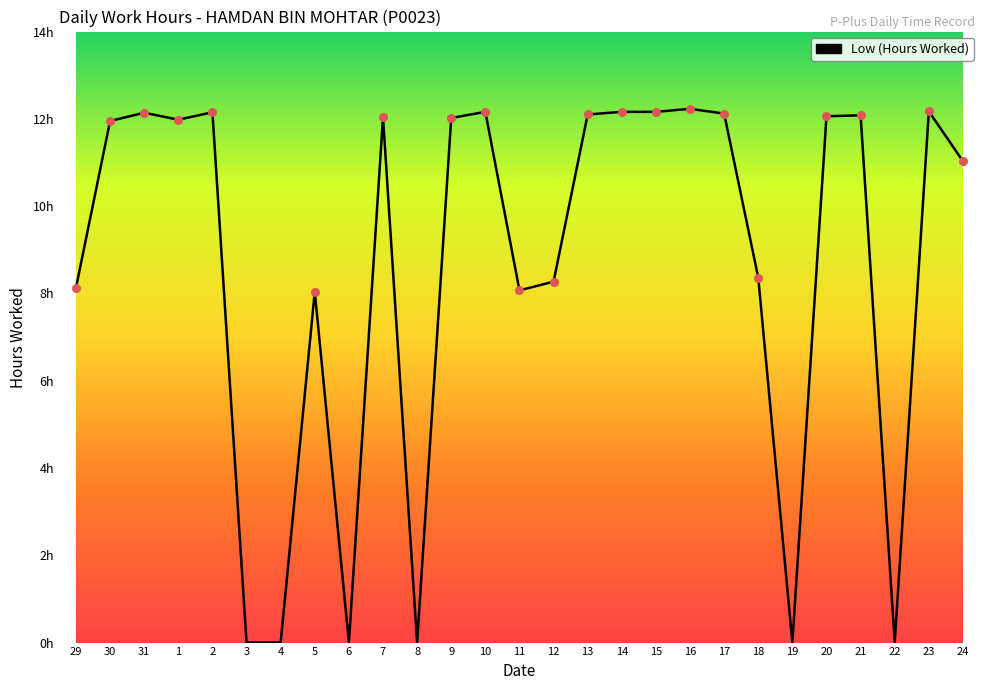

What is the change in value from 3 to 13?

+12.1